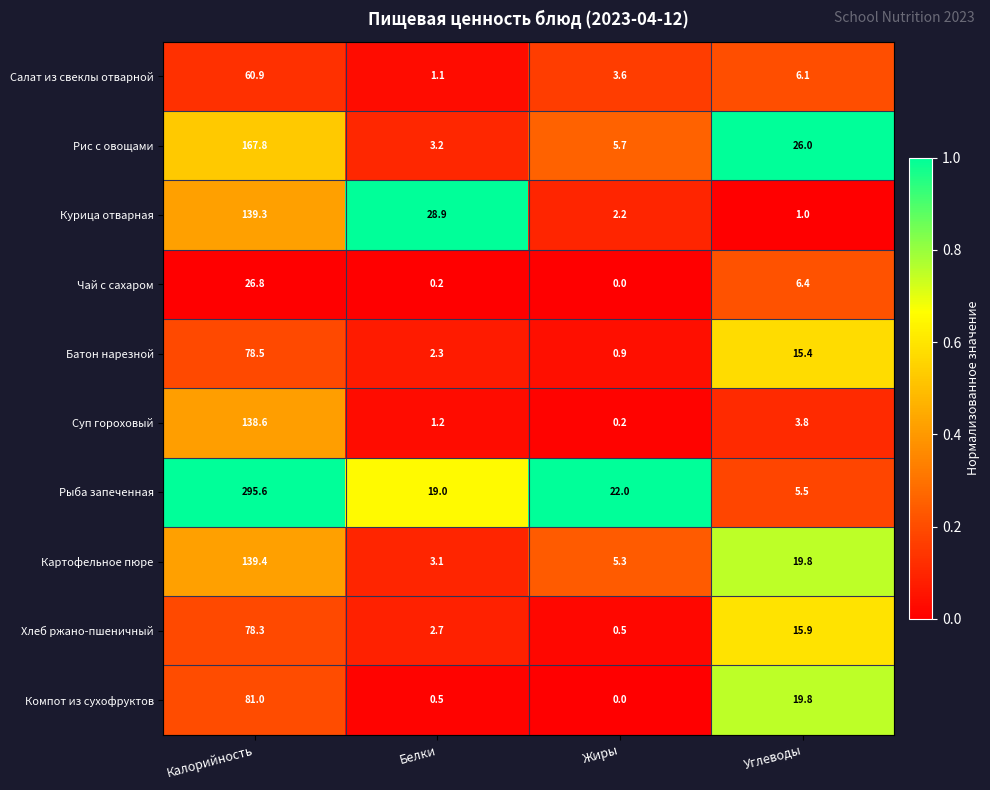

Count the number of categories in the chart.

4